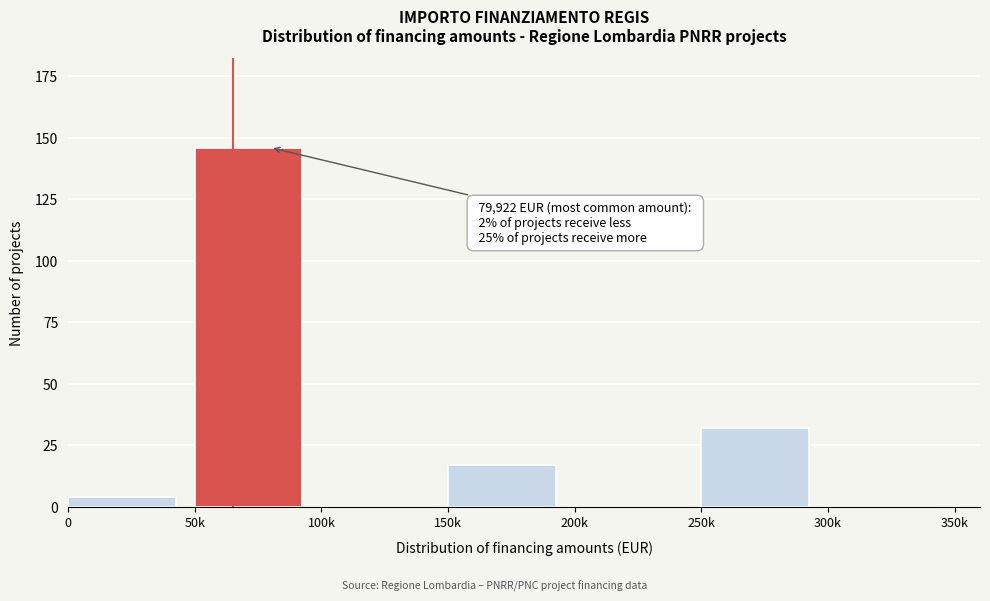

Reading left to right, transcribe all the data shown in this chart.

0=4	50k=146	100k=0	150k=17	200k=0	250k=32	300k=0